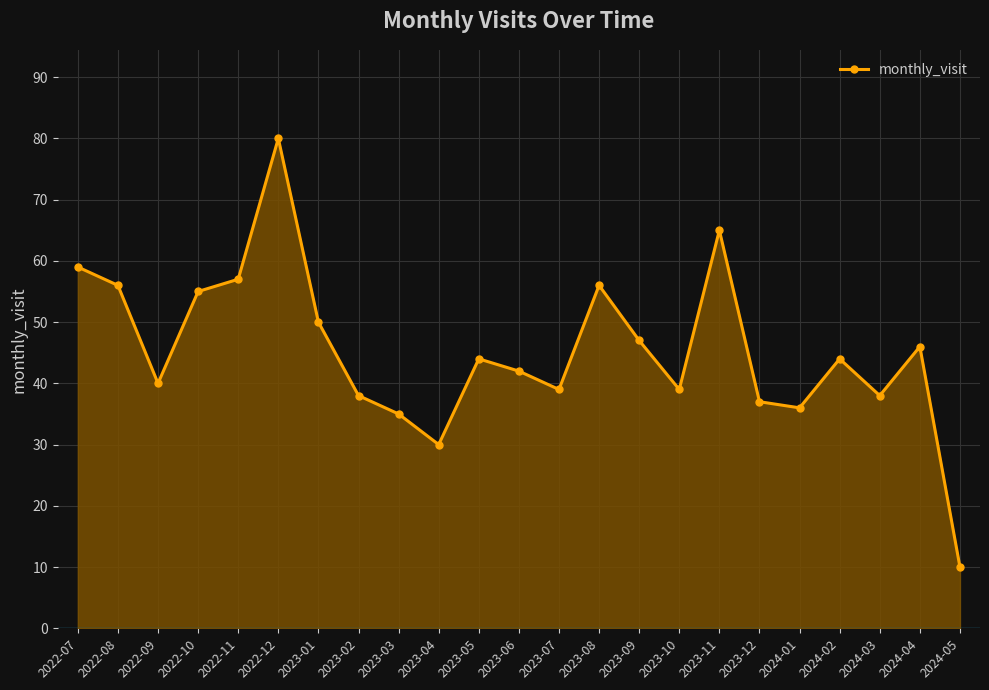

How many points are higher than both their immediate neighbors (excluding endpoints)?

6